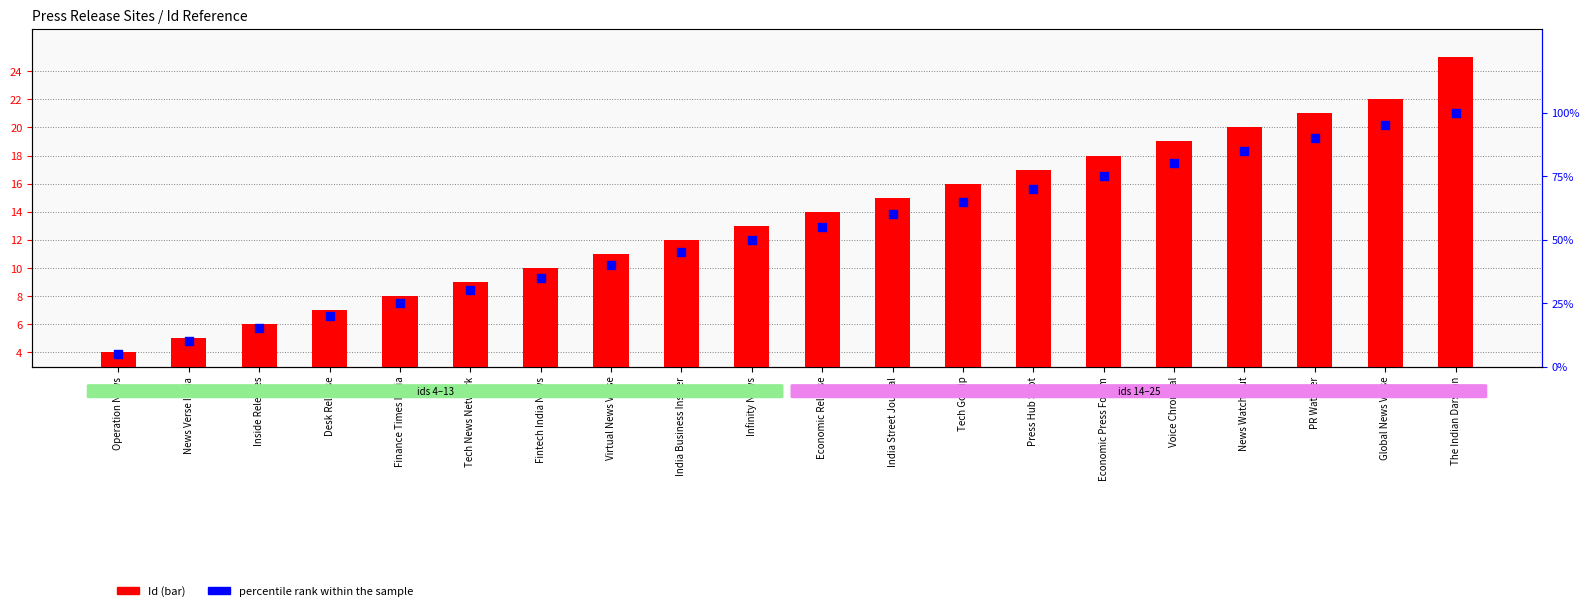

Which series contains the lowest Y value?

Id